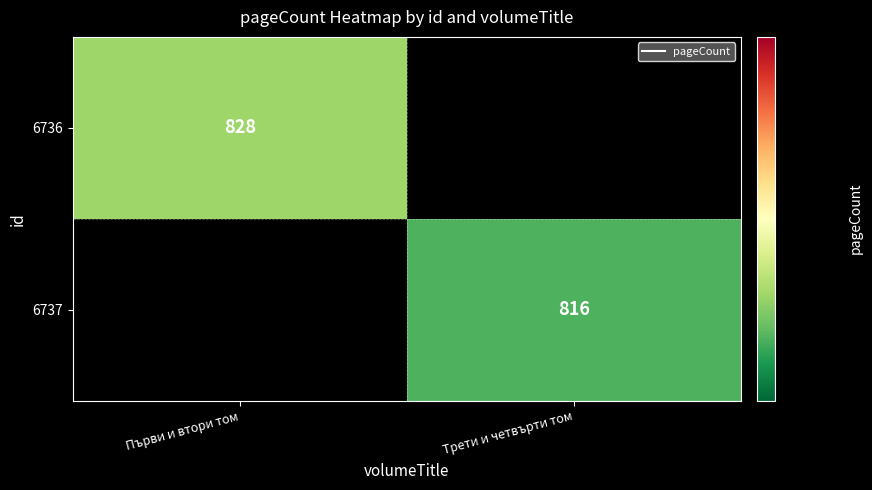

List the series in order of their overall mean, highest first.

6736, 6737